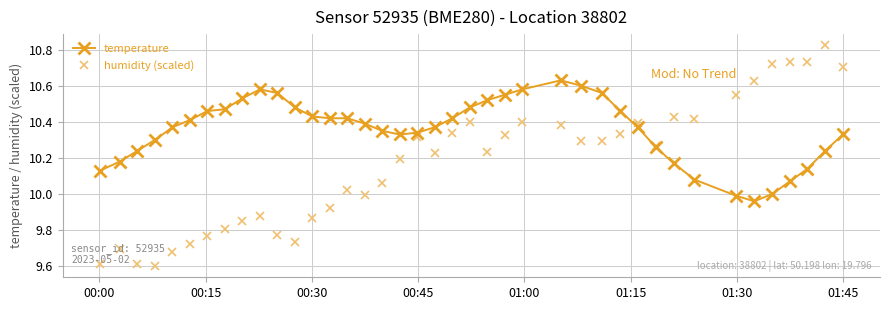

Rank the series by their maximum value, from lowest to highest.

temperature, humidity (scaled)